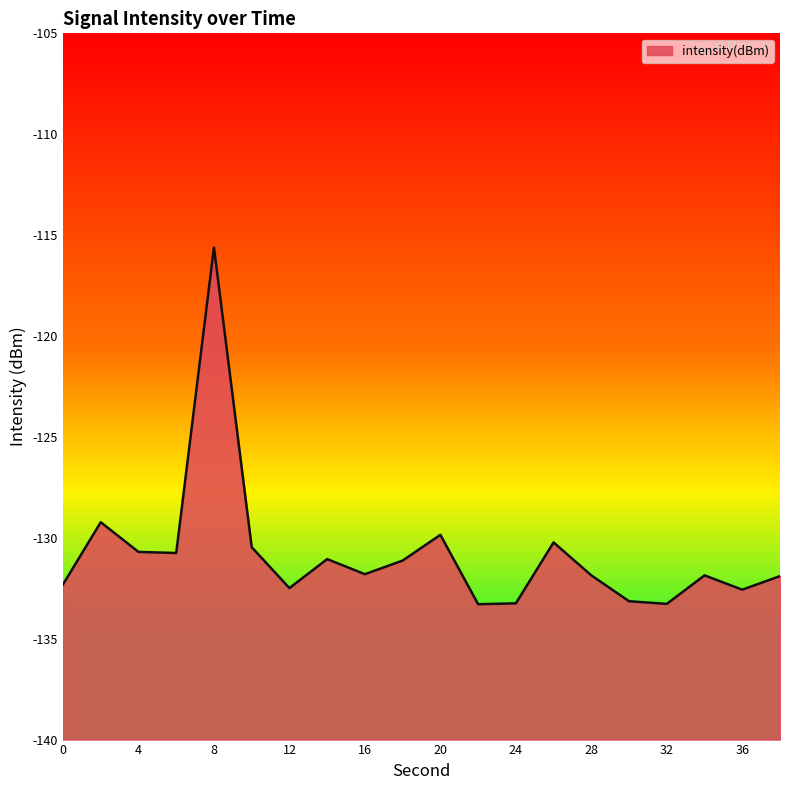

What is the difference between the maximum and second lowest values?

17.7